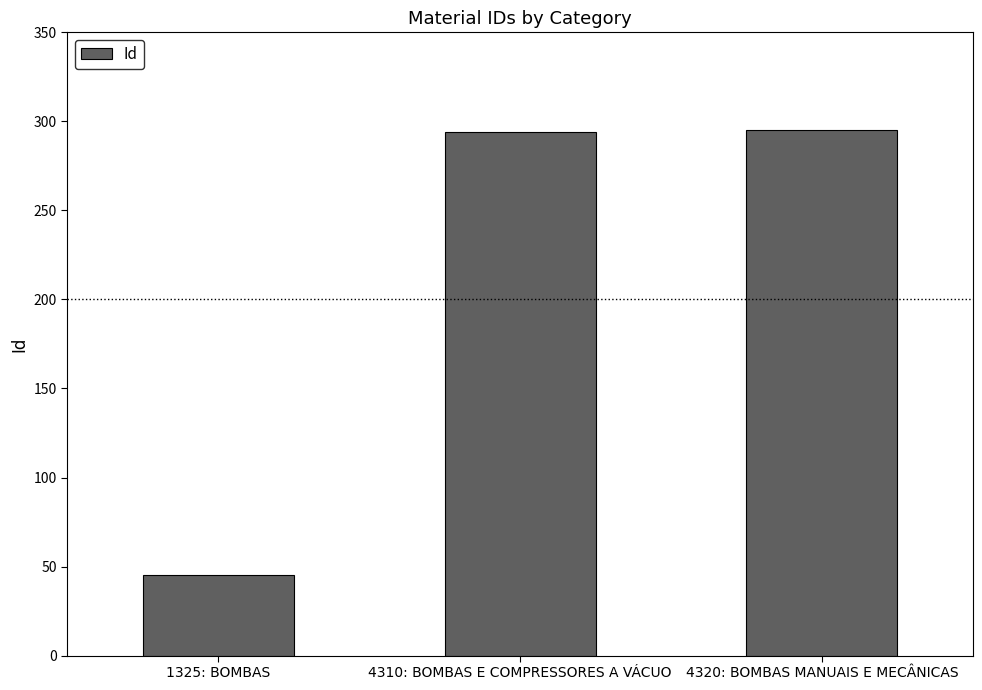

What is the approximate value at 4320: BOMBAS MANUAIS E MECÂNICAS, to the nearest 50?

300